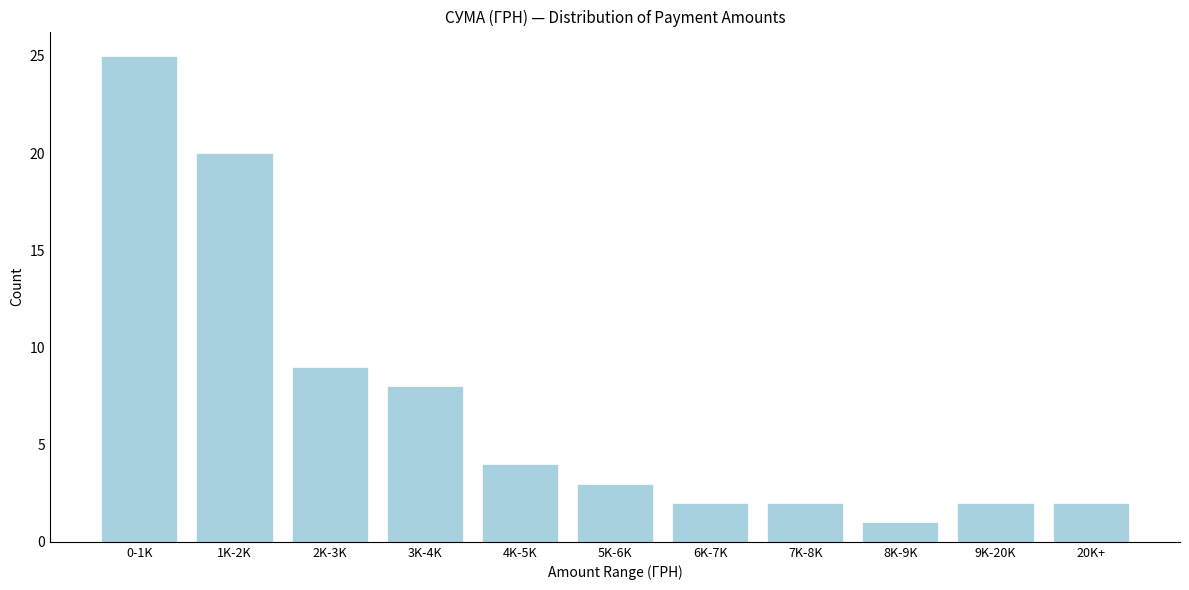

Reading left to right, transcribe all the data shown in this chart.

25	20	9	8	4	3	2	2	1	2	2